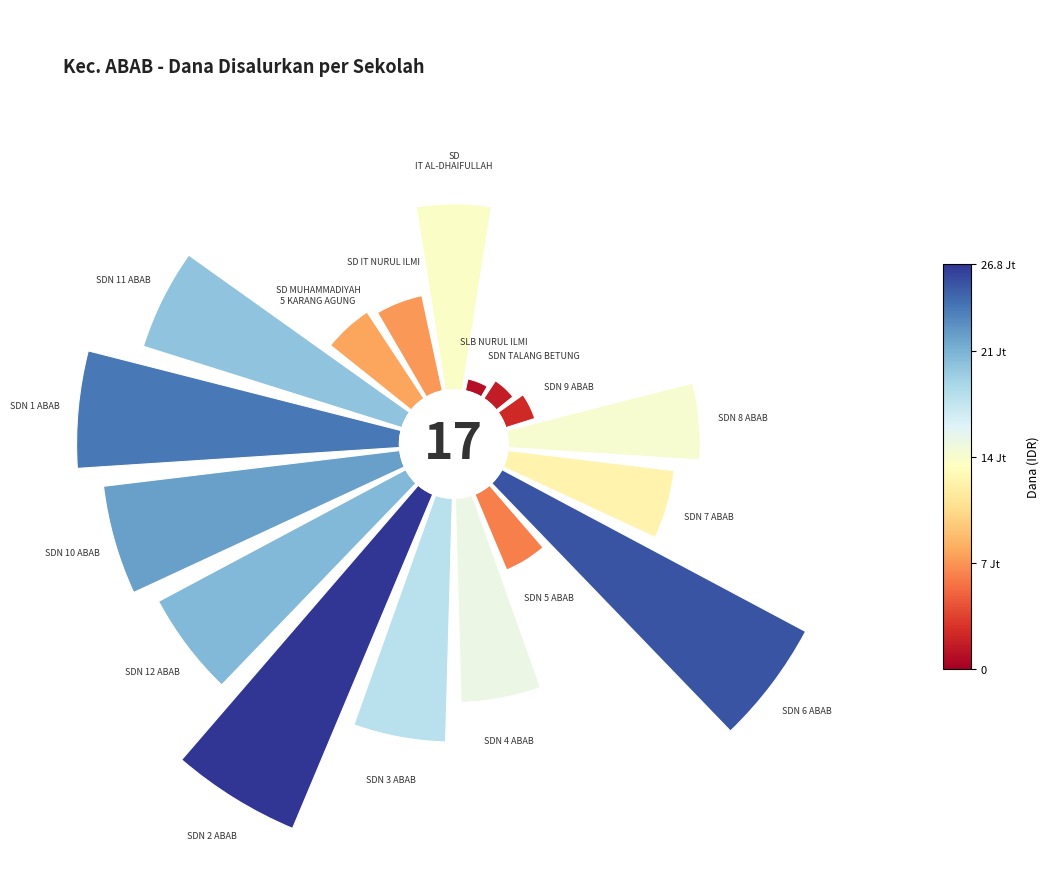

Does 11 account for over 50% of the chart?

No